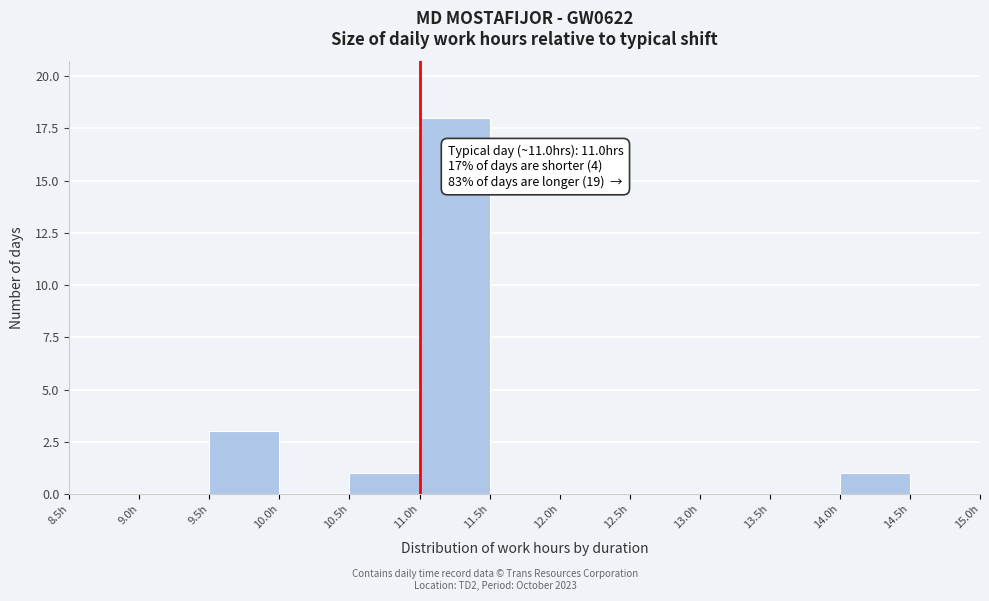

Over which range of the x-axis is the bar tallest?

11.0 to 11.5